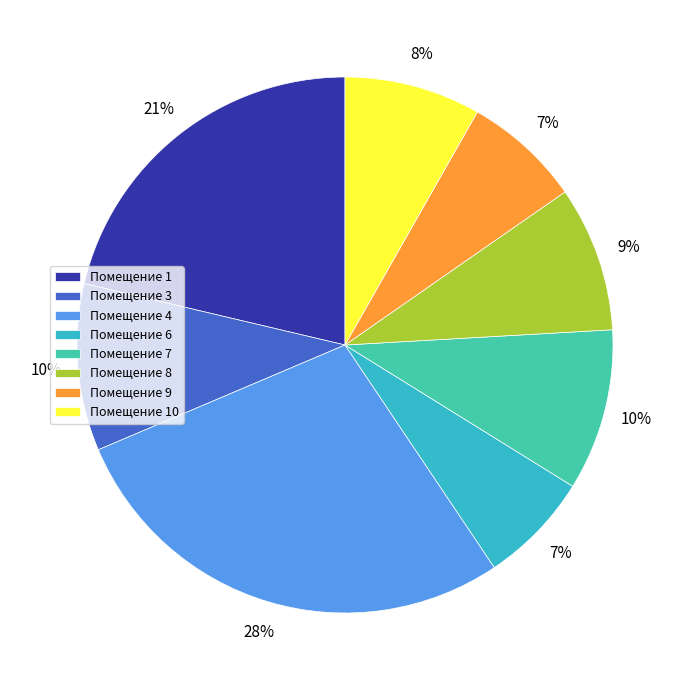

Which has a higher value, Помещение 4 or Помещение 10?

Помещение 4